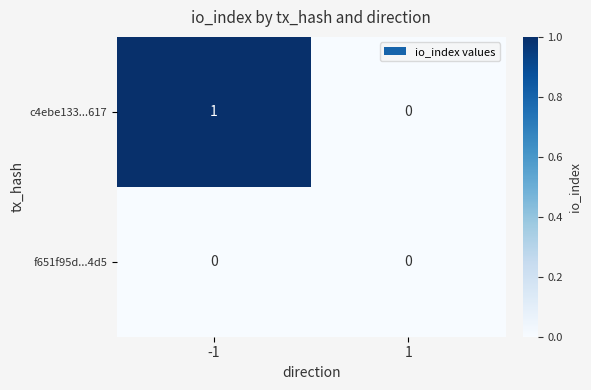

Rank the series by their maximum value, from lowest to highest.

f651f95d...4d5, c4ebe133...617